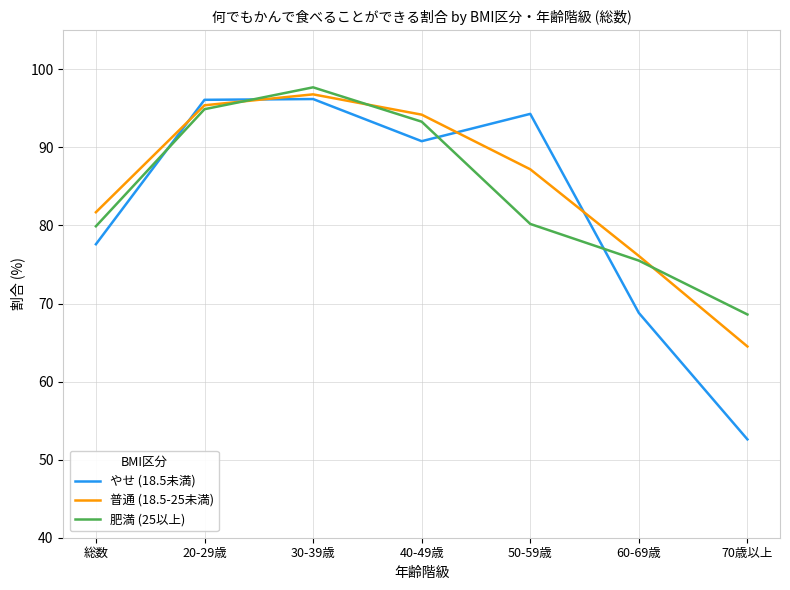

At which label is やせ (18.5未満) closest to 74?

総数